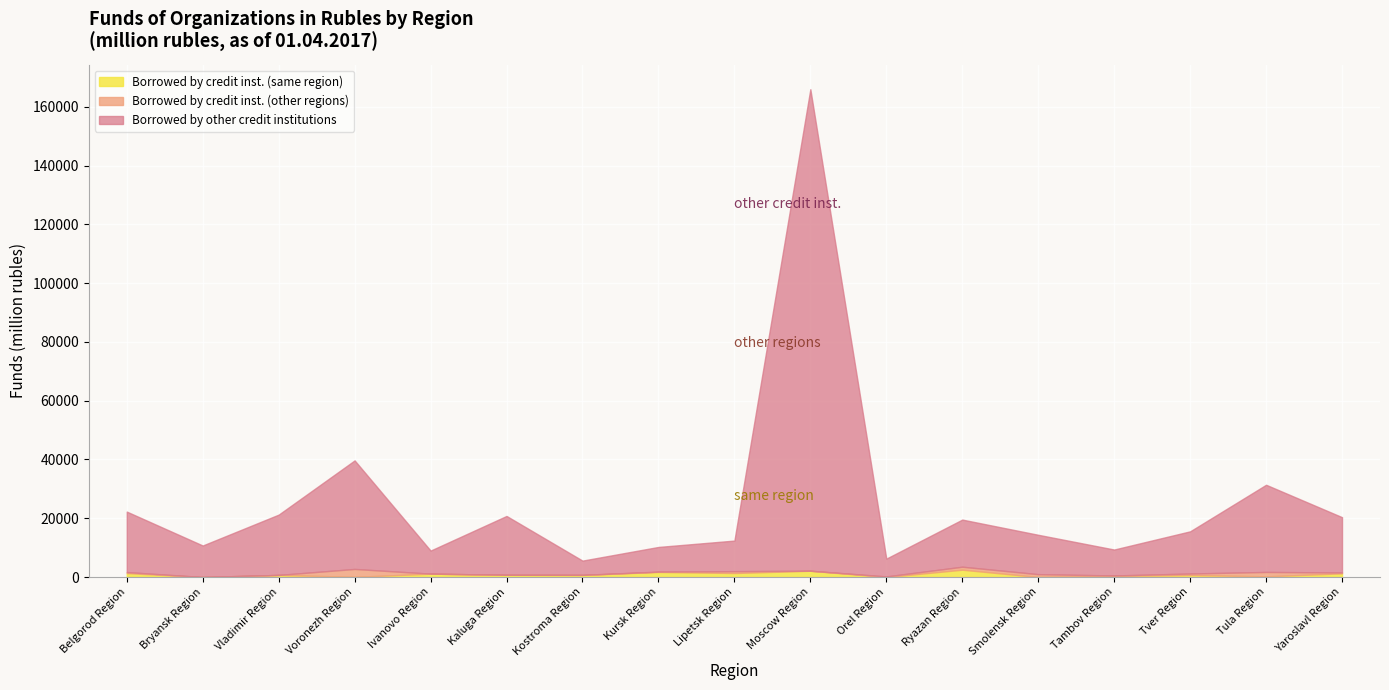

The value of total at Ivanovo Region is 12857. True or false?

False